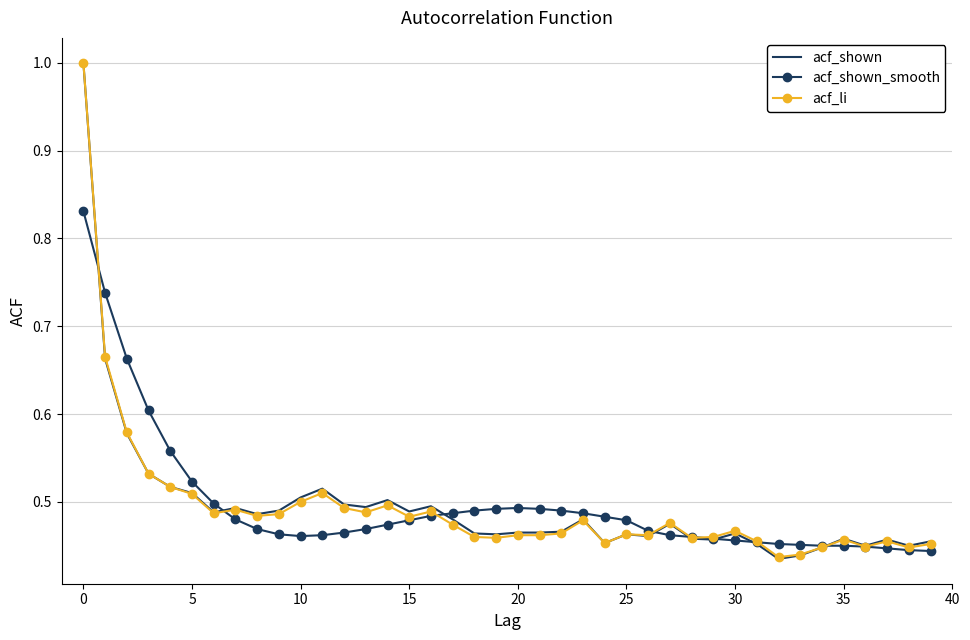

What is the greatest value displayed?

1.0